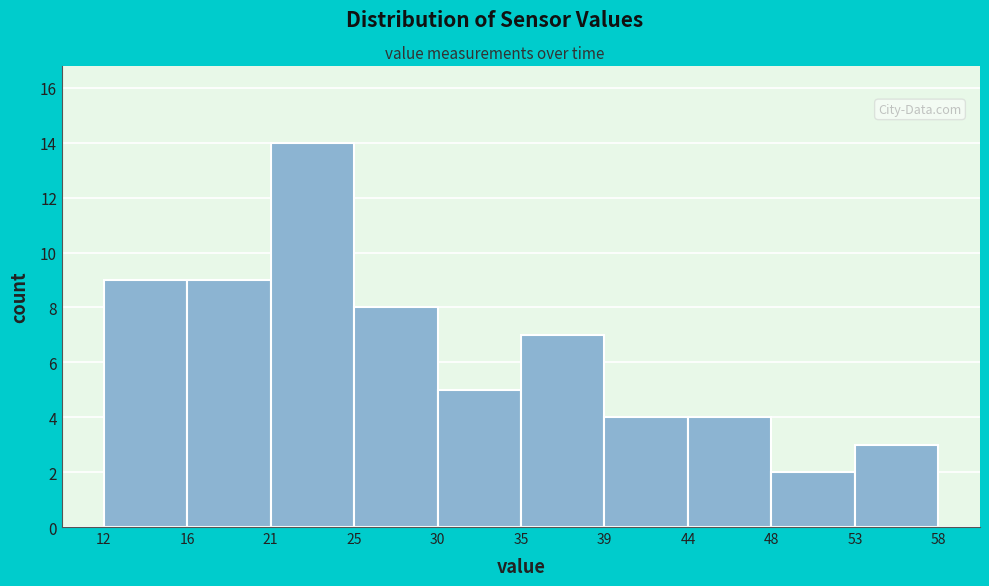

How tall is the bar that spans 30 to 35 on the x-axis? The values are not printed on the chart, so give them approximately, as read against the axis.

5